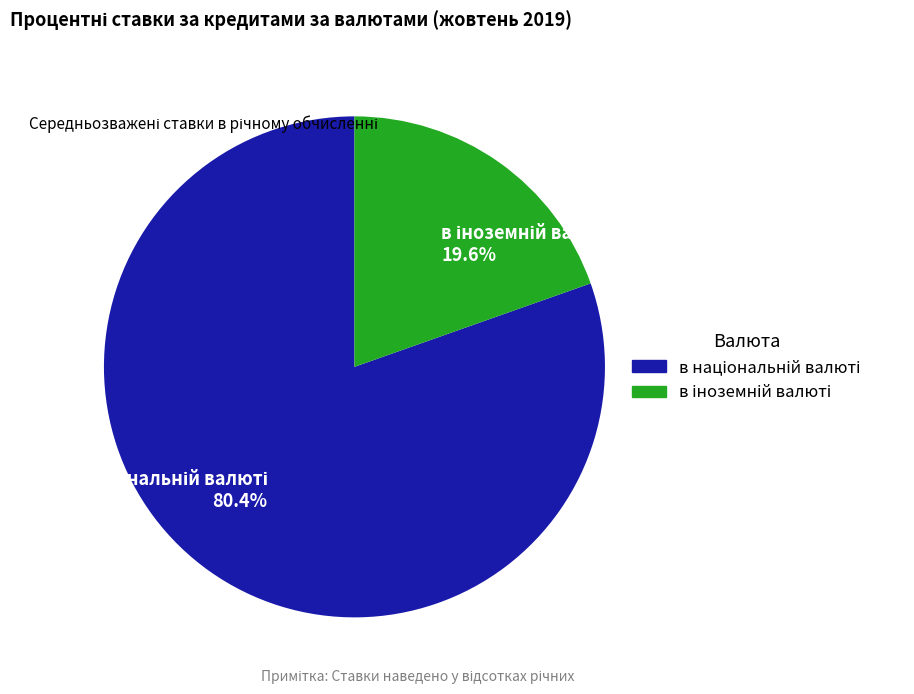

Does any single category account for the majority?

Yes